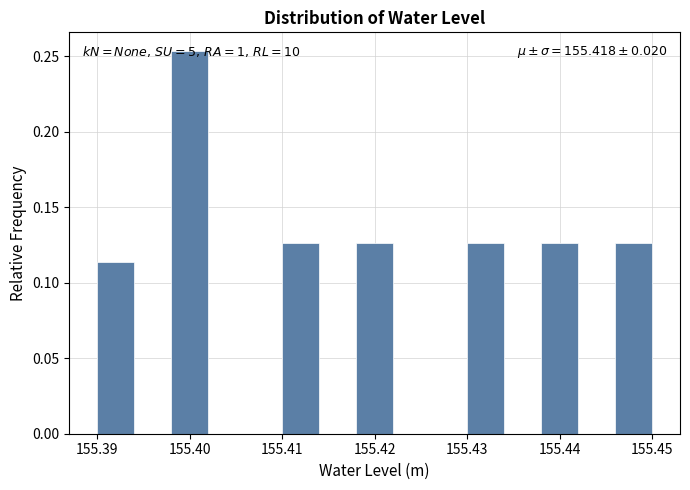

Which range on the x-axis has the tallest bar?

155.398 to 155.402